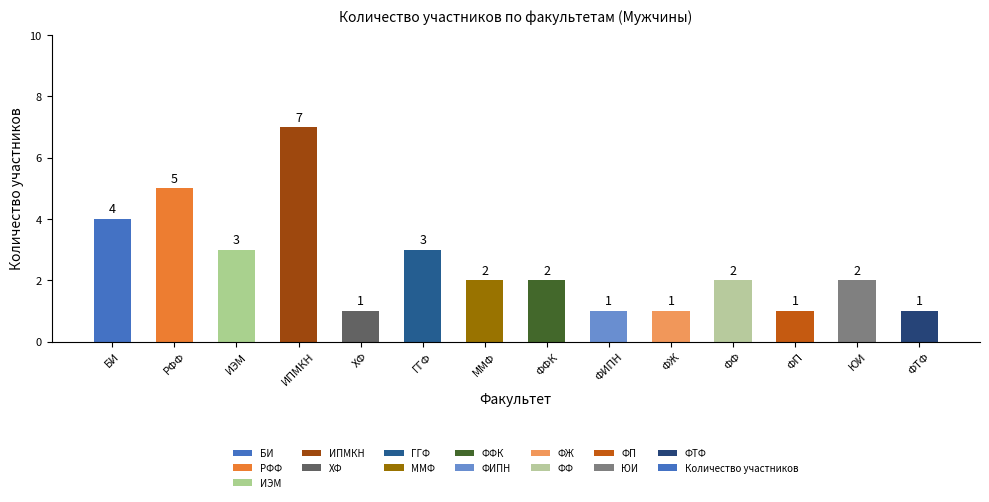

Does the chart contain any negative values?

No